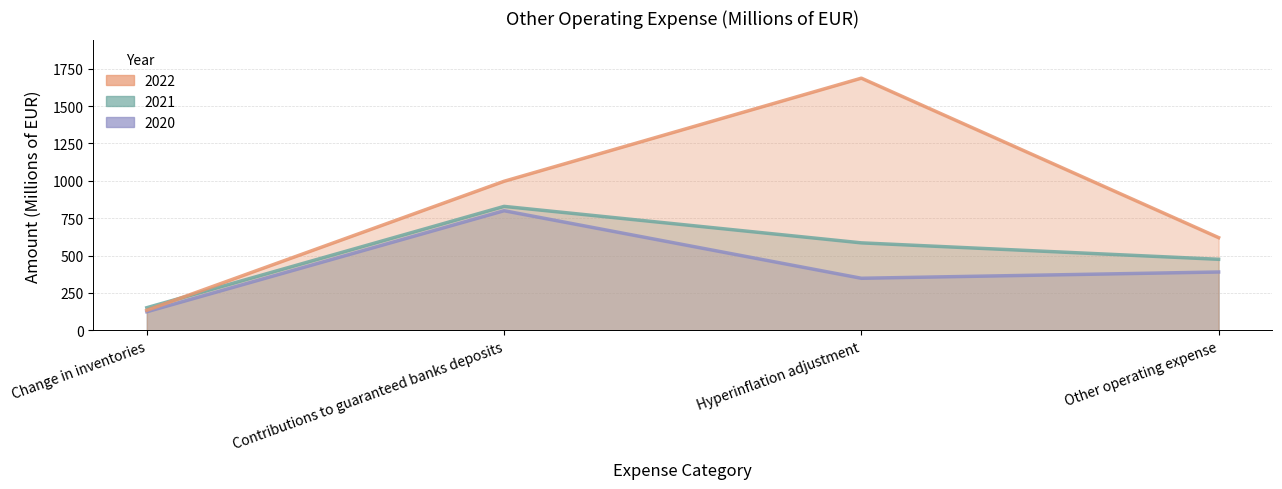

What is the difference between the second highest and minimum values in the 2022 series?

863